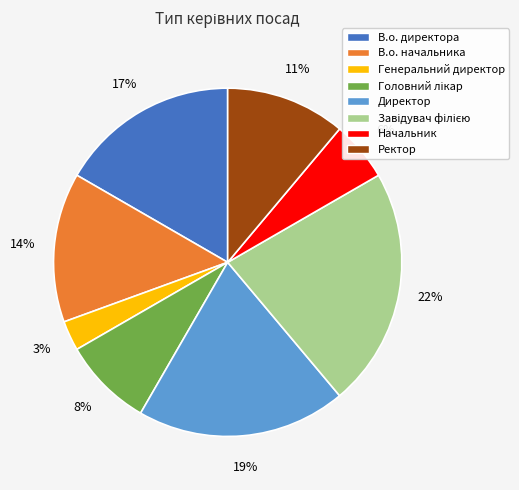

Which has a higher value, Начальник or Ректор?

Ректор